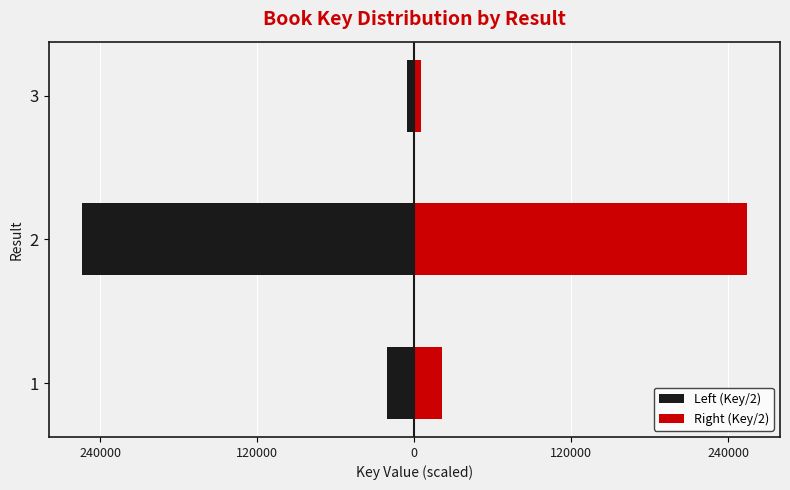

The Left (Key/2) series shows -14954897.7 at 3. True or false?

False